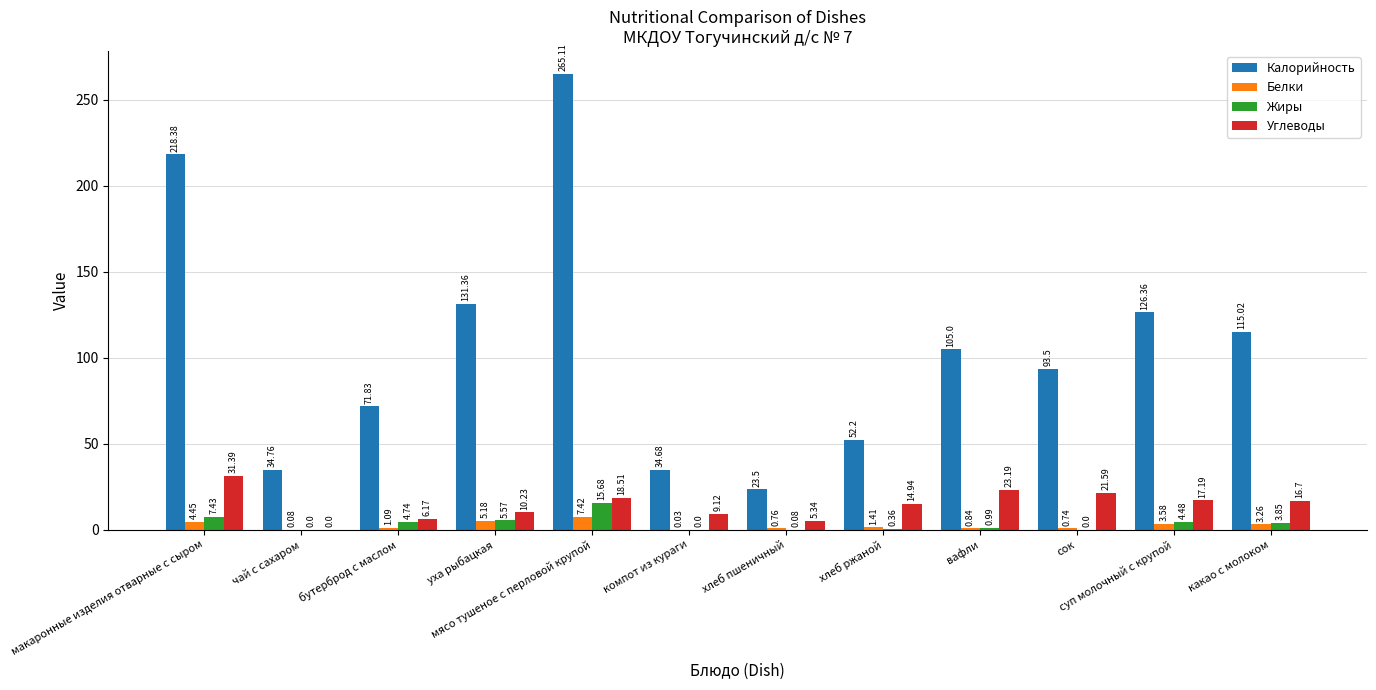

What is the average value of the Белки series?

2.4